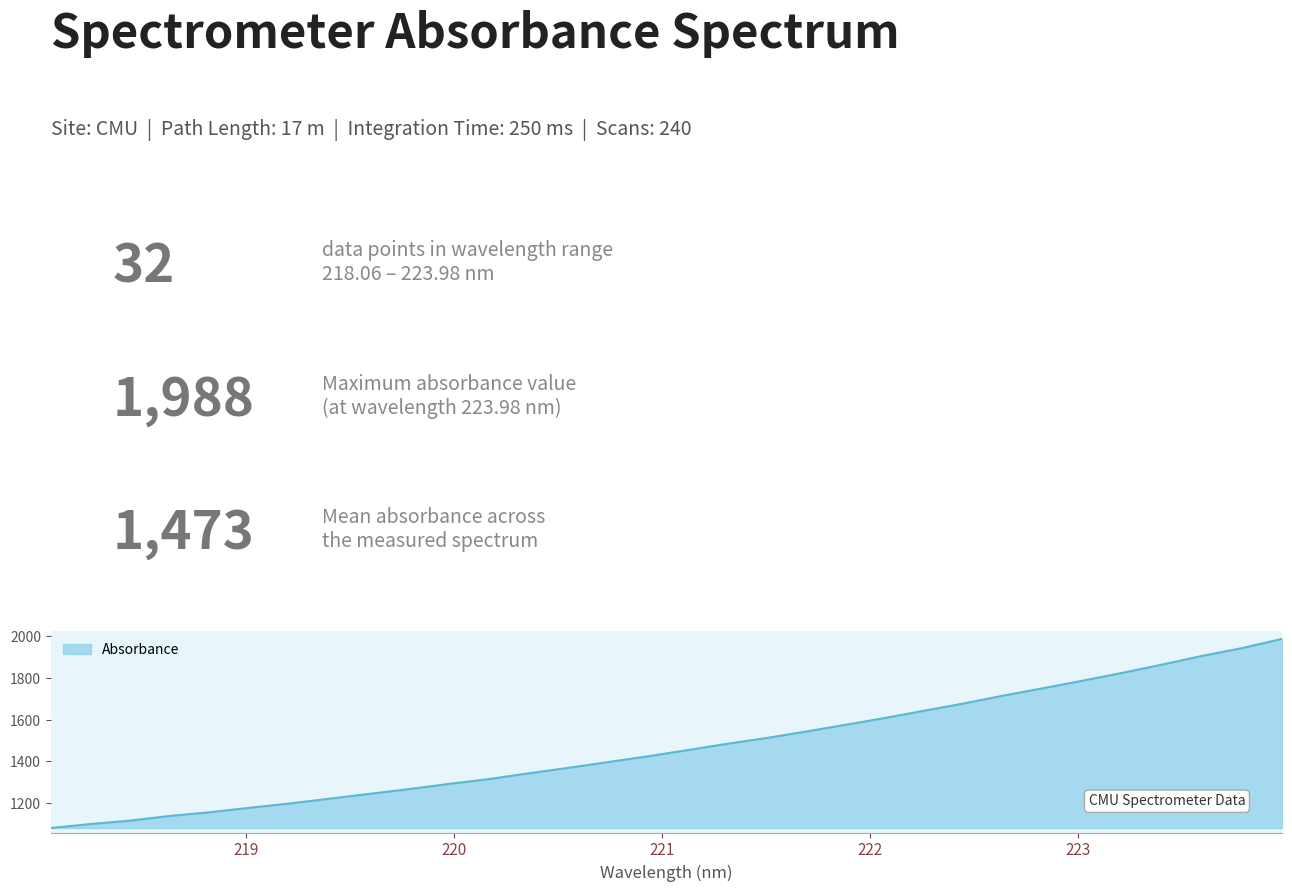

What is the difference between the maximum and minimum values?

907.5